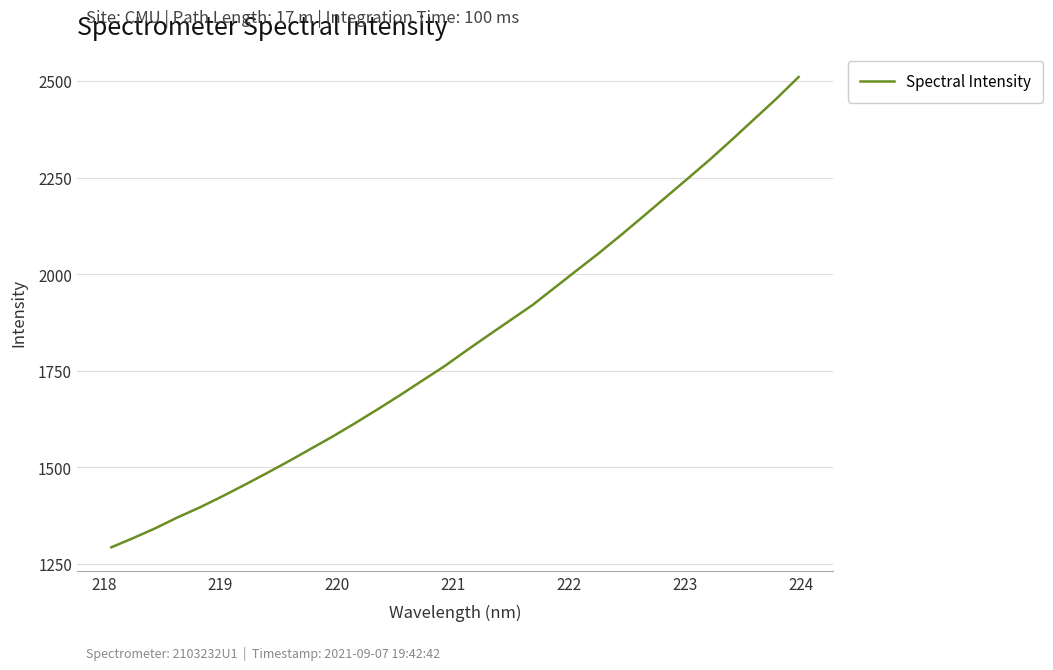

What is the greatest value displayed?

2510.5